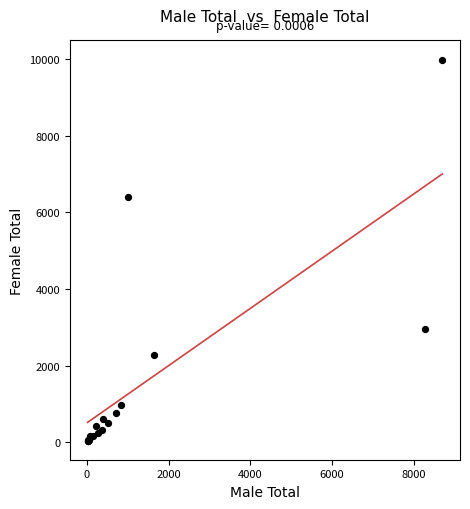

What Y value in the scatter plot is closest to 5018?

6402